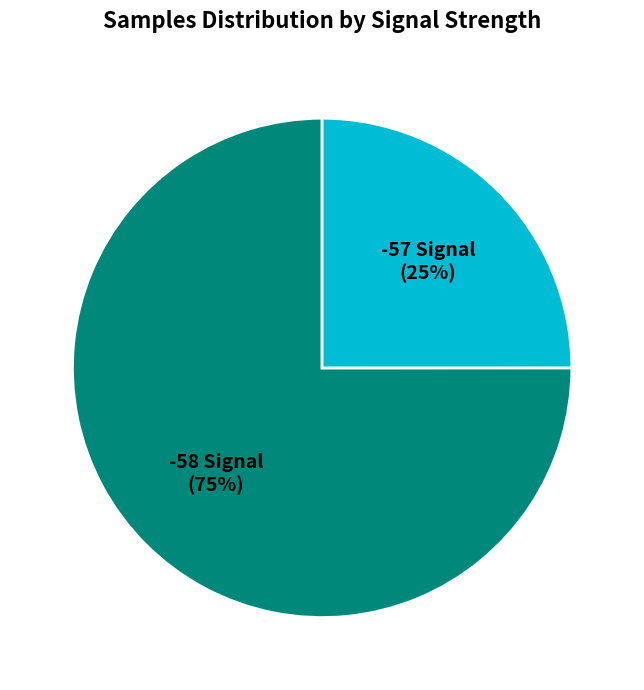

Is there a majority slice in this chart?

Yes